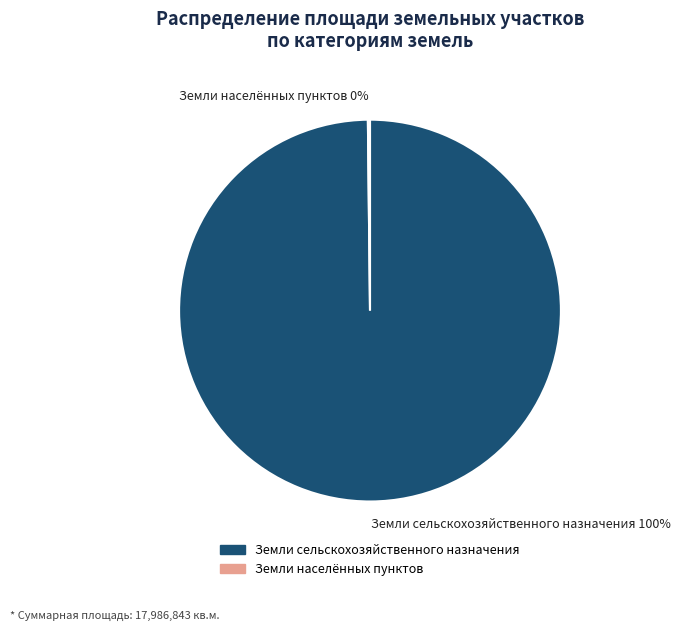

Is there any slice that represents more than half of the pie?

Yes